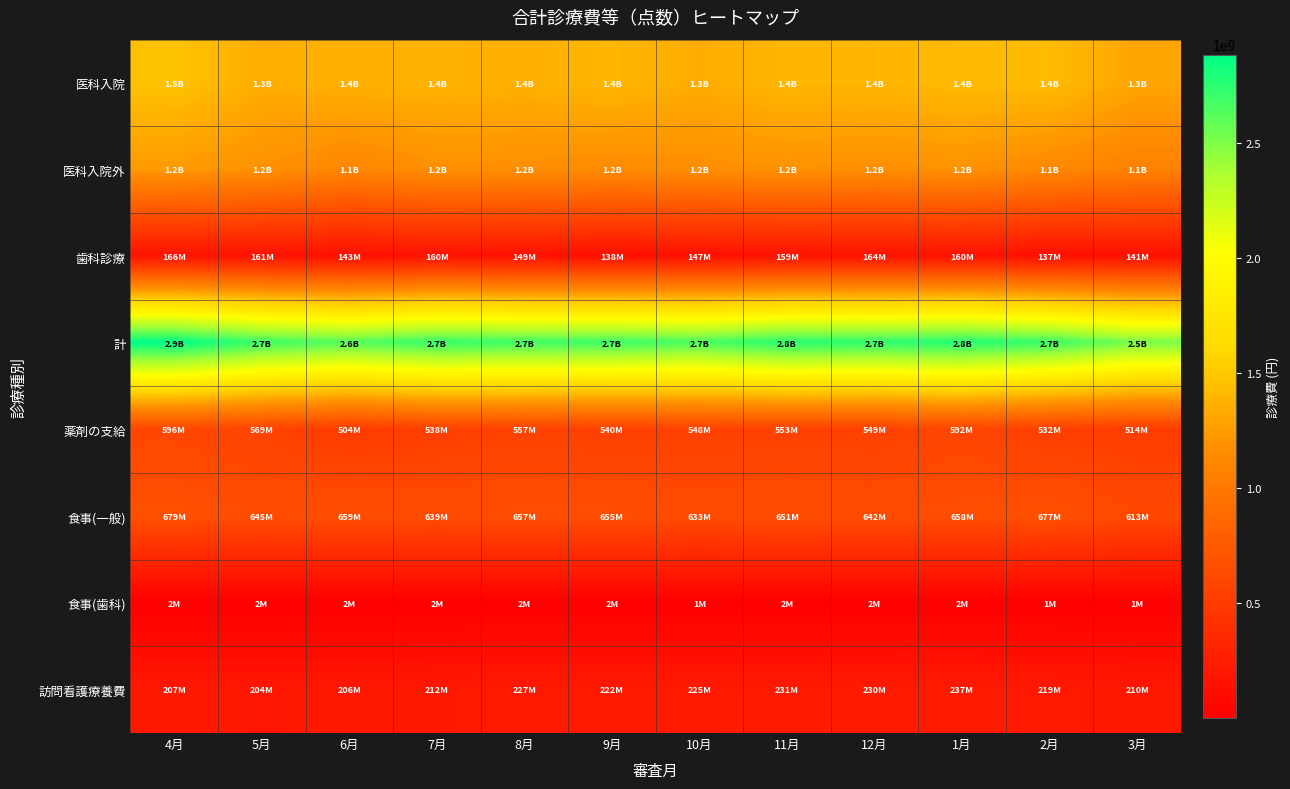

What is the difference between the highest and lowest values at 8月?

2688874131